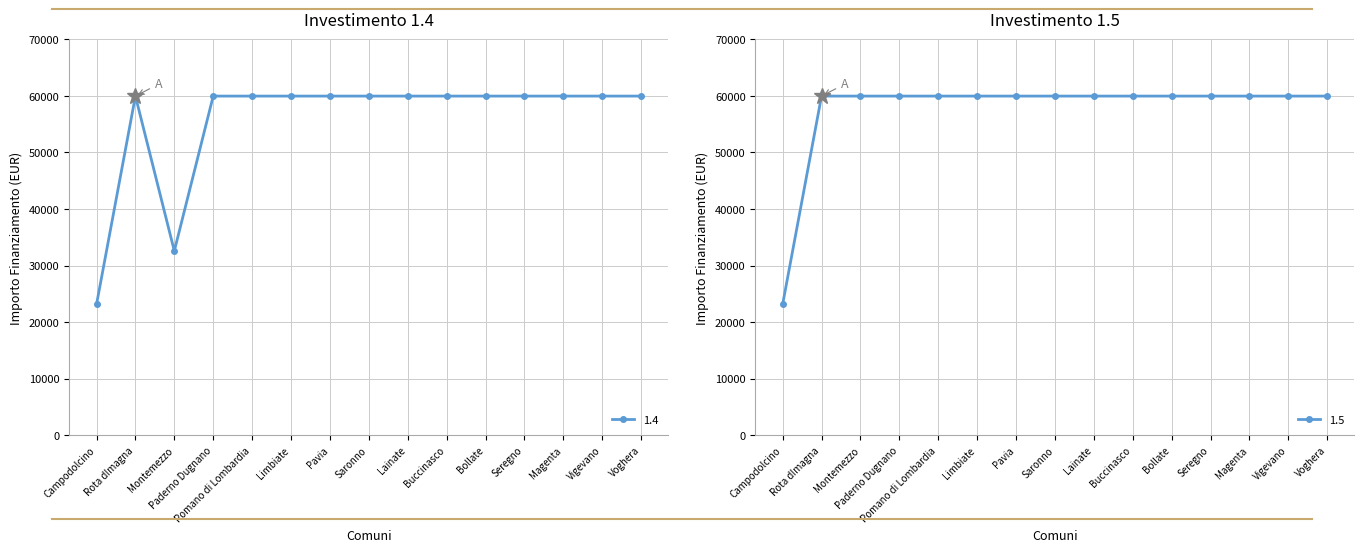

At which label is 1.5 closest to 41556?

Campodolcino